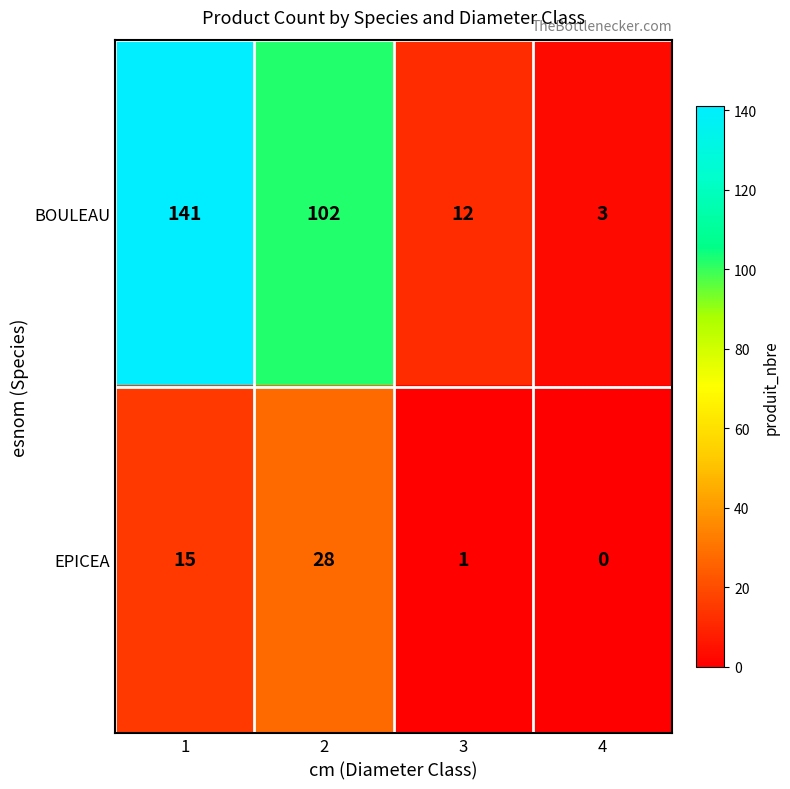

Reading left to right, what are all the values shown in this chart?

BOULEAU: 1=141	2=102	3=12	4=3
EPICEA: 1=15	2=28	3=1	4=0